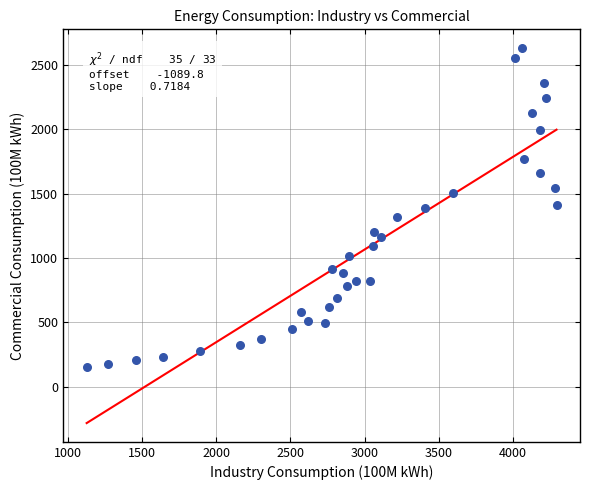

What is the range of Y values (max minus min)?

2476.8